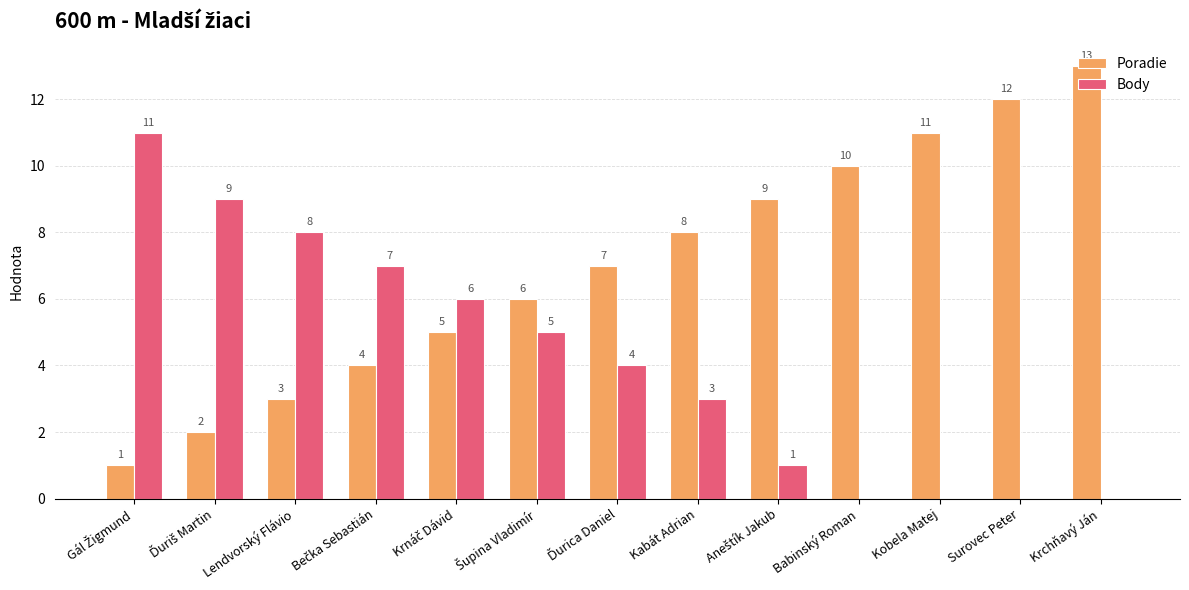

What is the sum of the Poradie values at Krchňavý Ján and Kabát Adrian?

21